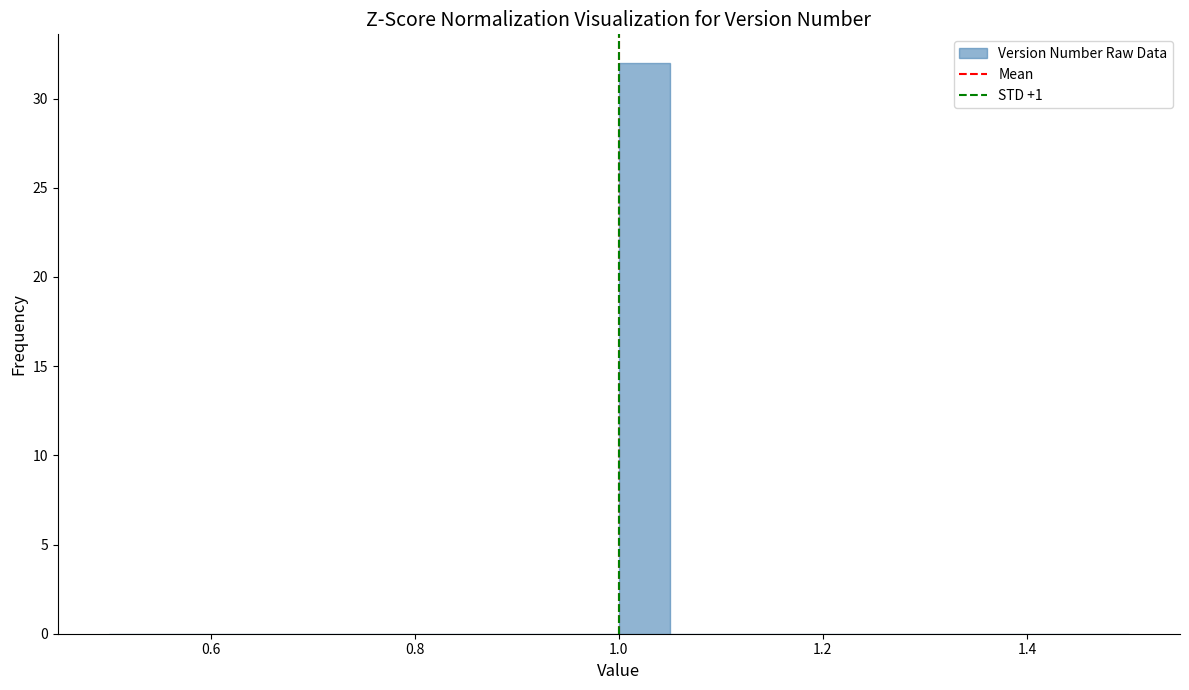

Around what value on the x-axis is the tallest bar? Give the approximate position of its centre, as read against the axis.

1.02